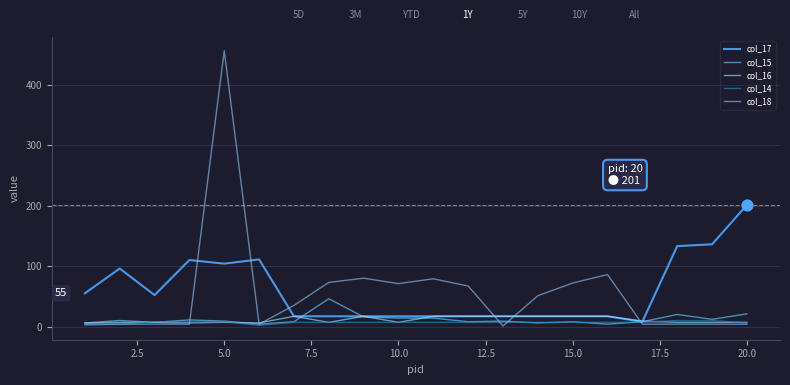

Which series has the widest spread of values?

col_18